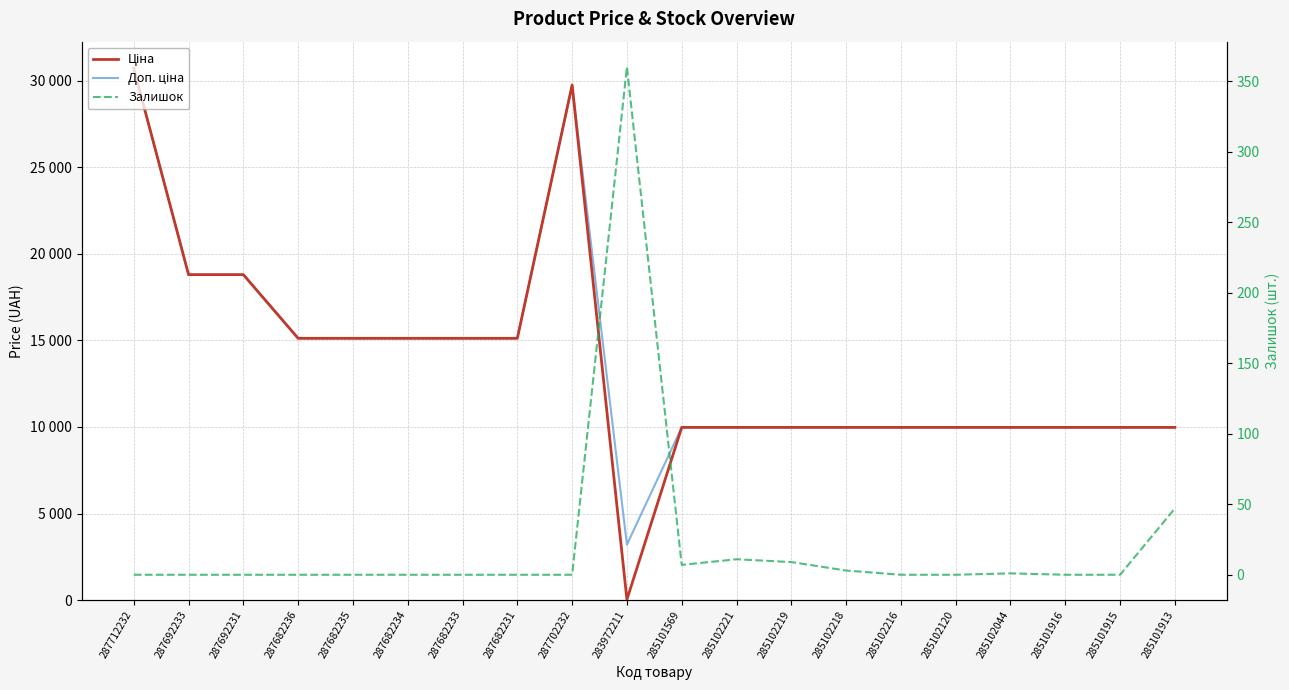

What is the maximum value shown in the chart?

30717.1